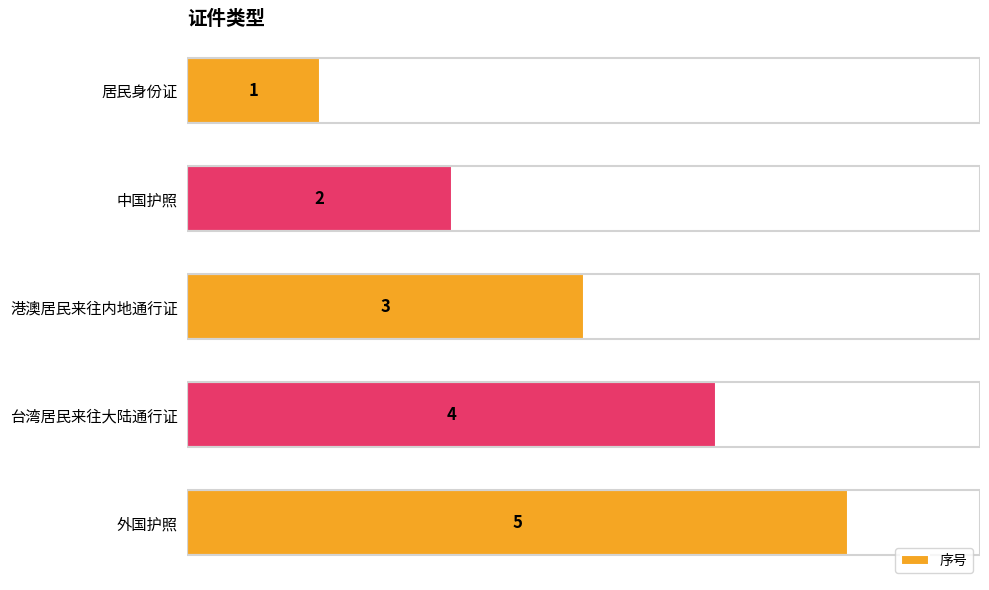

List the labels in order of value, largest first.

外国护照, 台湾居民来往大陆通行证, 港澳居民来往内地通行证, 中国护照, 居民身份证